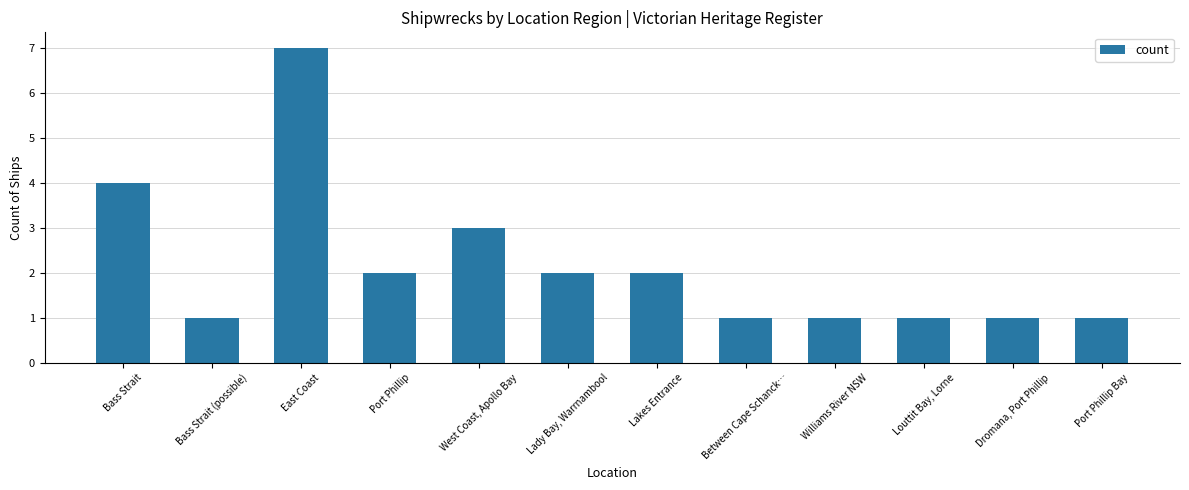

What is the difference between the maximum and second lowest values?

6